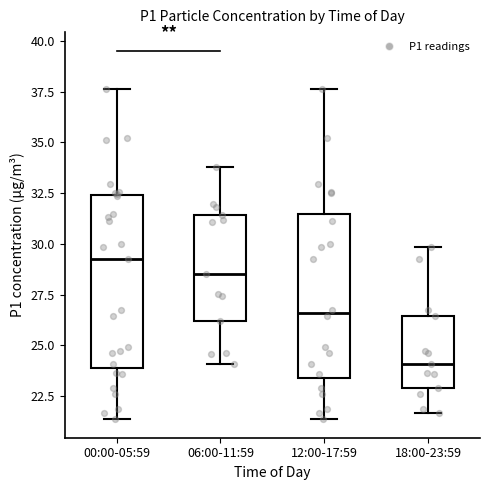

Reading left to right, transcribe this box plot: for each box, give where its median line is, the range the box spans, and where its two whiskers end, as read against the y-axis. The values are not printed on the chart, so give them approximately, as read against the axis.

00:00-05:59: median 29.0, box 24.0 to 32.5, whiskers 21.5 to 37.5
06:00-11:59: median 28.5, box 26.0 to 31.5, whiskers 24.0 to 34.0
12:00-17:59: median 26.5, box 23.5 to 31.5, whiskers 21.5 to 37.5
18:00-23:59: median 24.0, box 23.0 to 26.5, whiskers 21.5 to 30.0